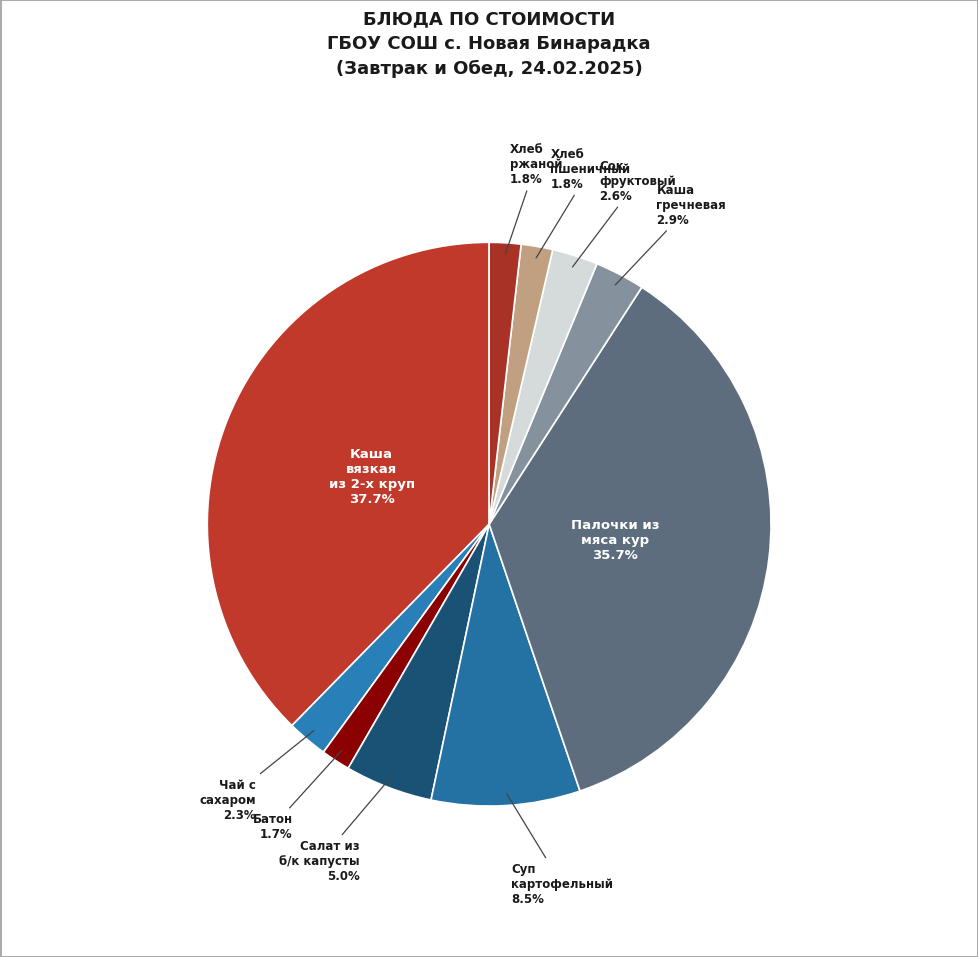

What is the largest slice in the pie chart?

Каша вязкая из 2-х круп